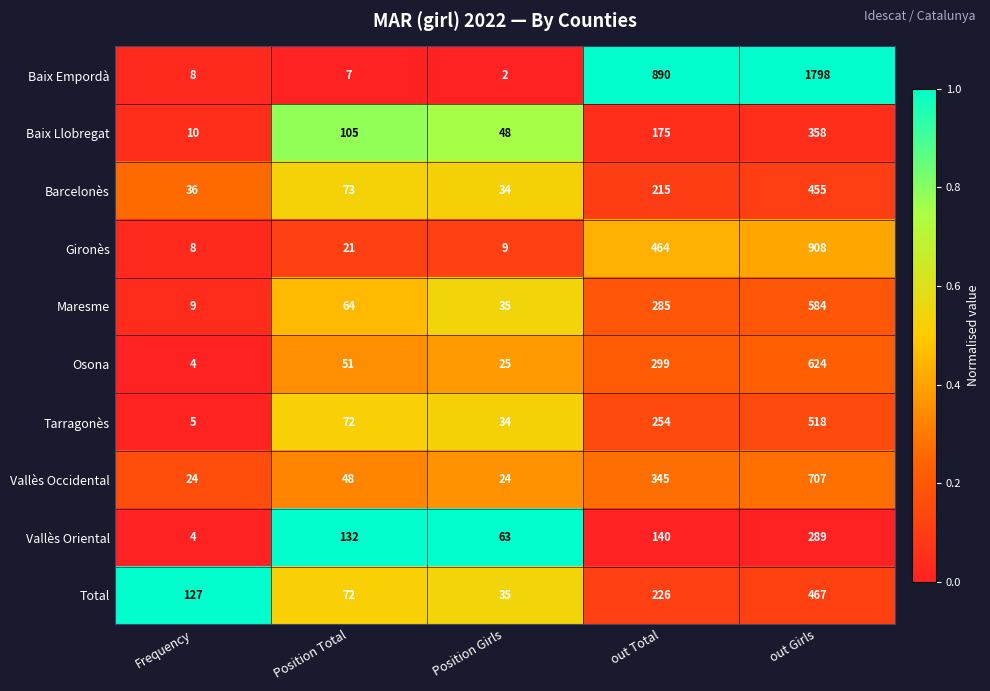

True or false: Vallès Occidental has a value of 707 at out Girls.

True